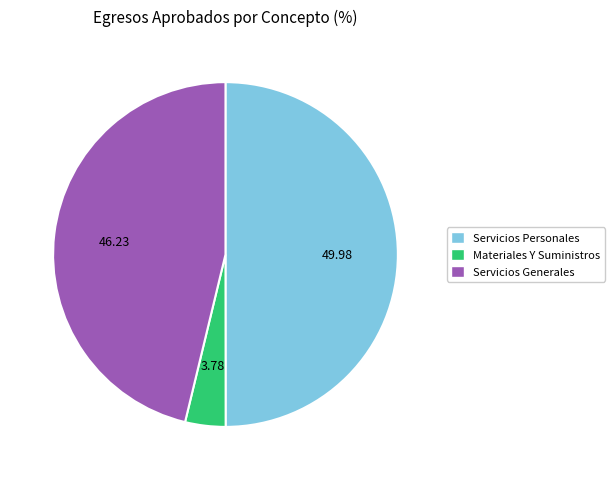

Between Materiales Y Suministros and Servicios Personales, which is larger?

Servicios Personales